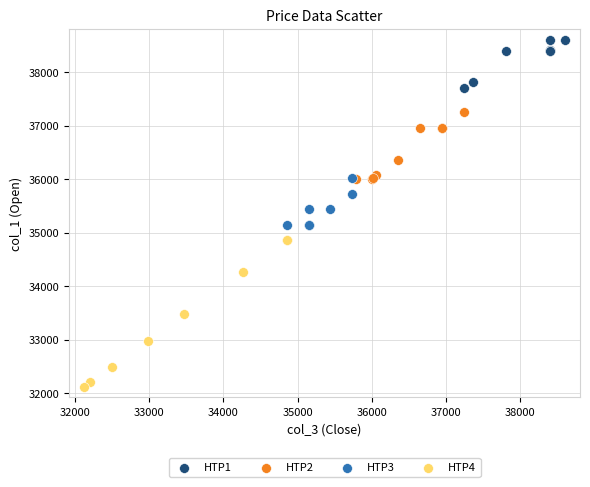

Which series reaches the maximum Y coordinate?

HTP1